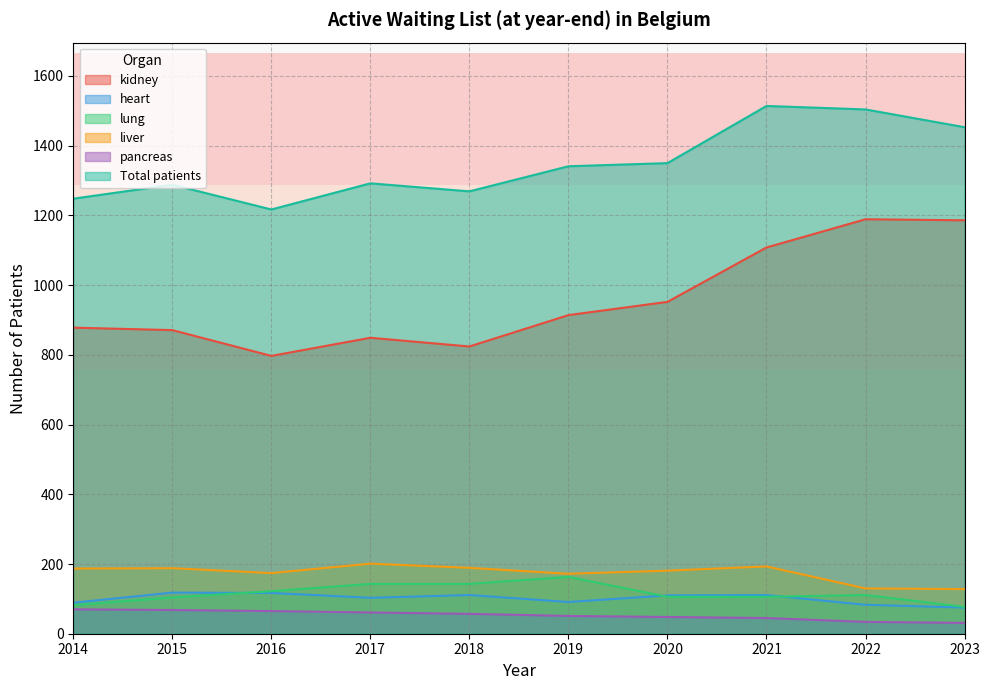

What is the minimum value shown in the chart?

31